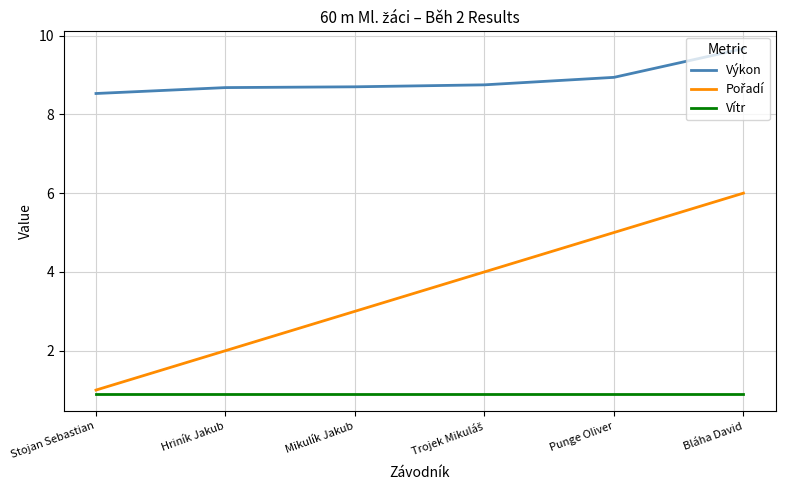

Is it true that Vítr equals 0.9 at Stojan Sebastian?

True